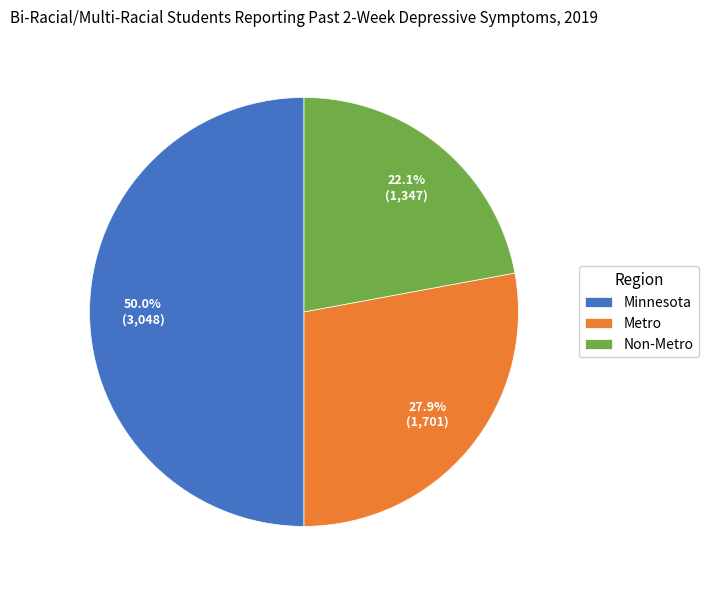

Between Non-Metro and Minnesota, which is larger?

Minnesota